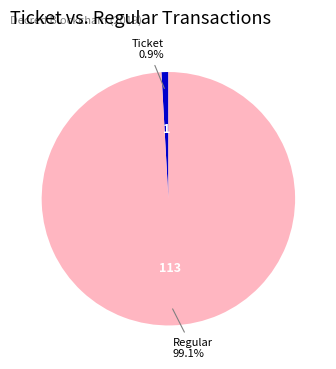

Is there any slice that represents more than half of the pie?

Yes